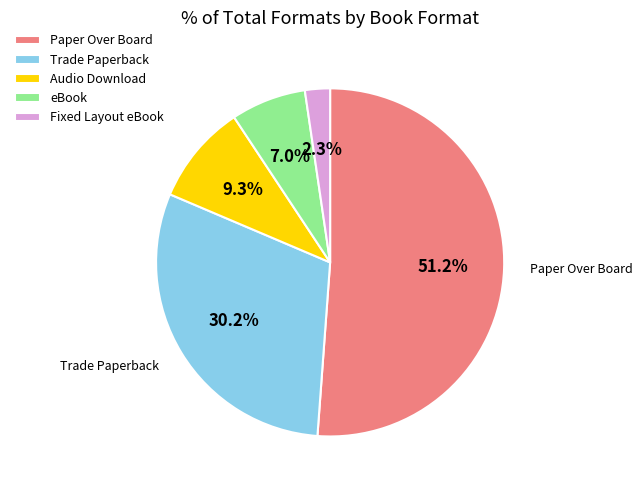

How many segments does this pie chart have?

5